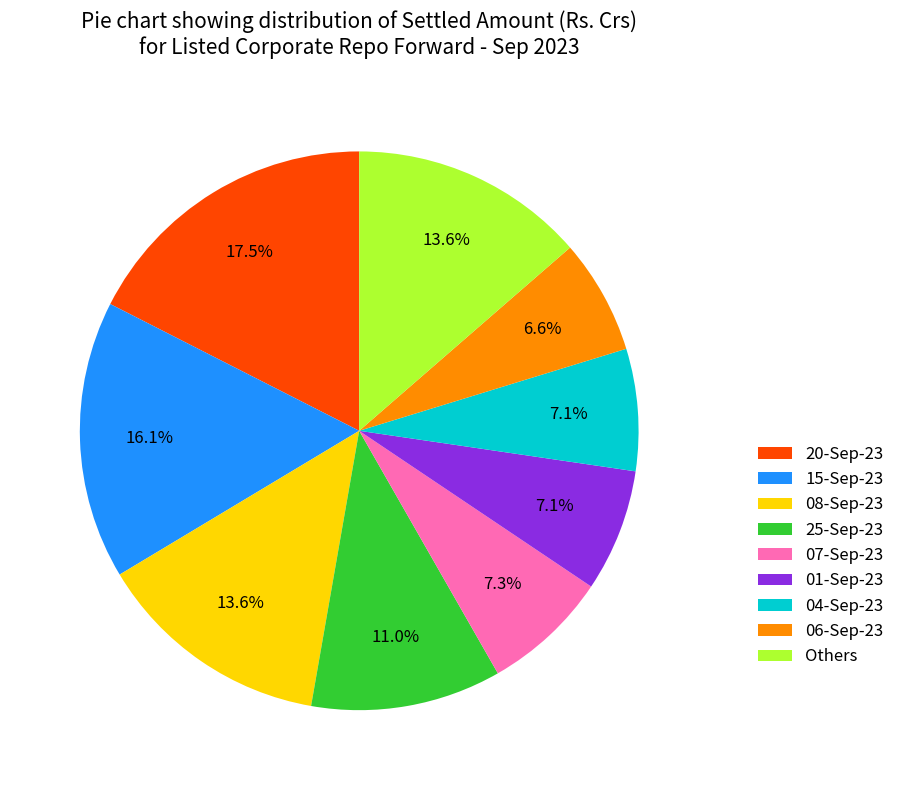

Between 01-Sep-23 and 08-Sep-23, which is larger?

08-Sep-23